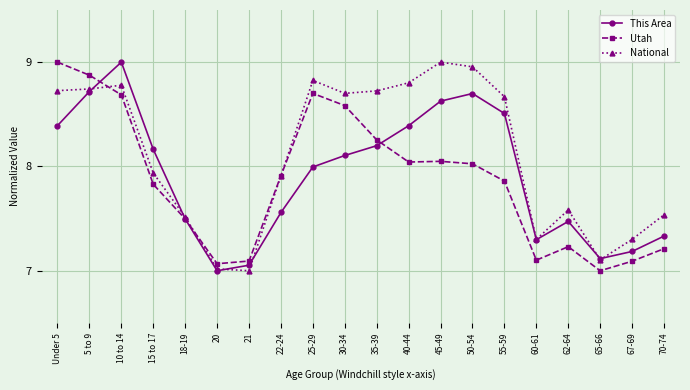

How many lines are shown in the chart?

3